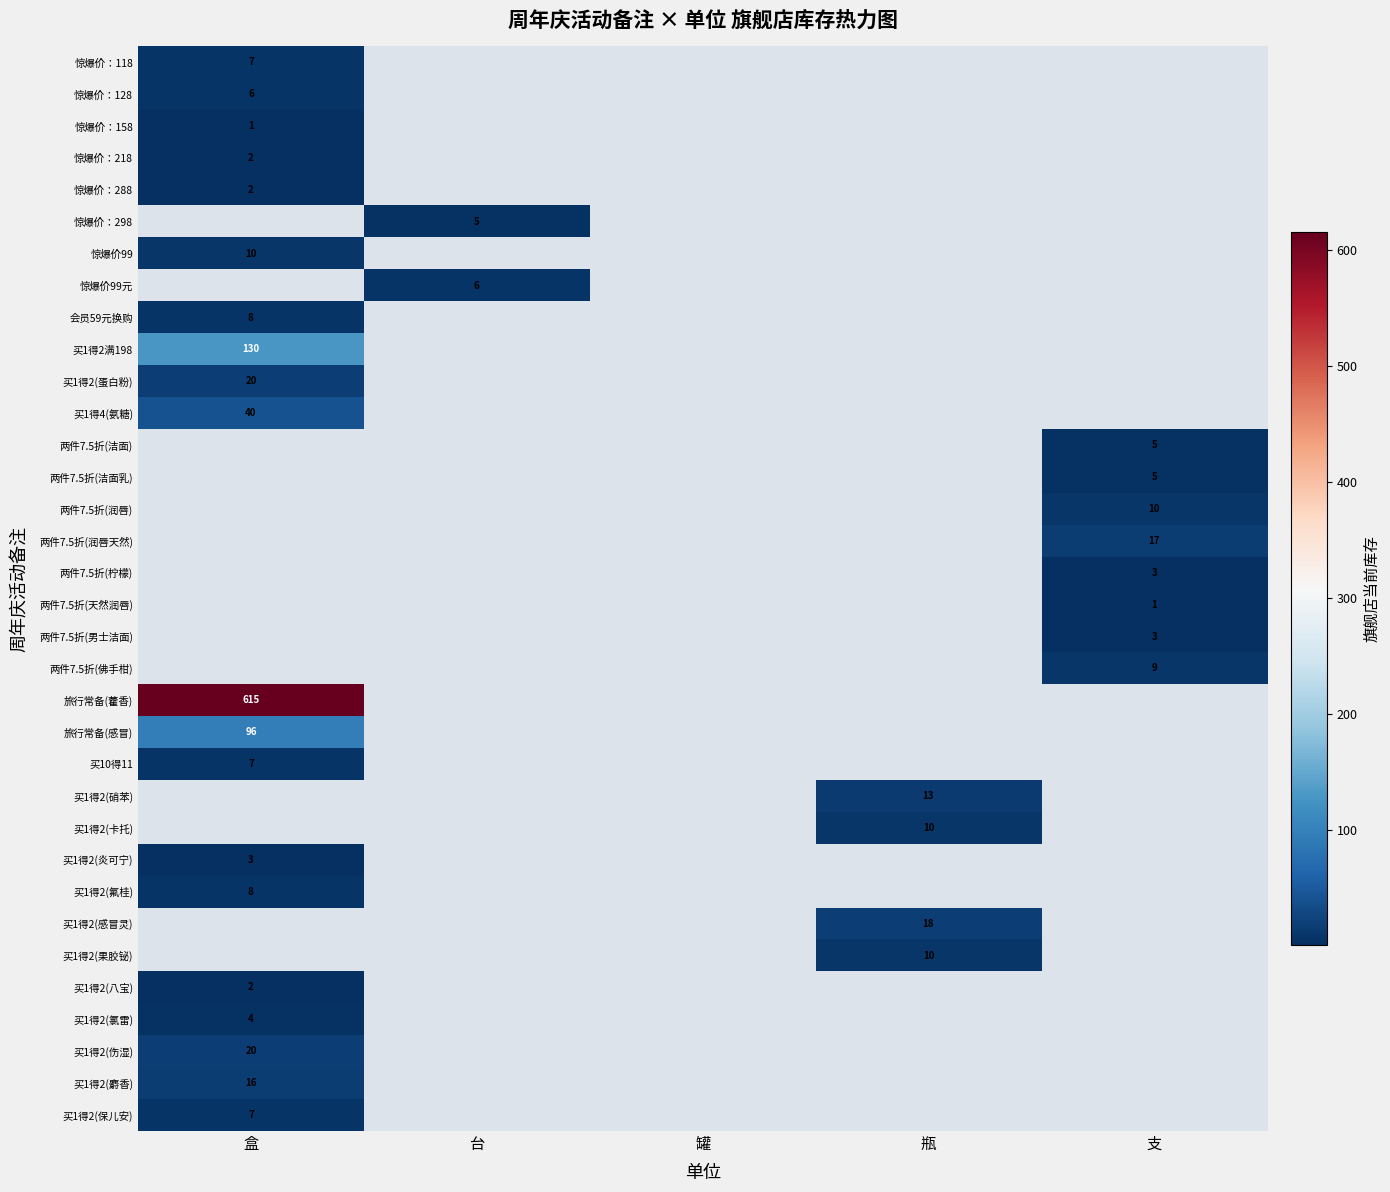

True or false: 买1得2(八宝) has a value of 2 at 盒.

True